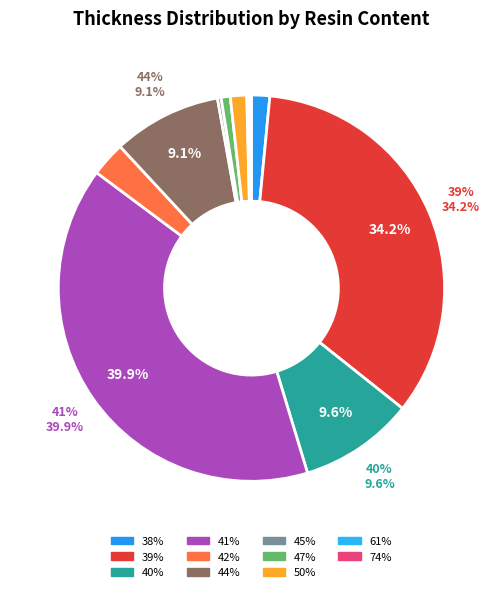

To the nearest percent, what is the average slice percentage?

9%